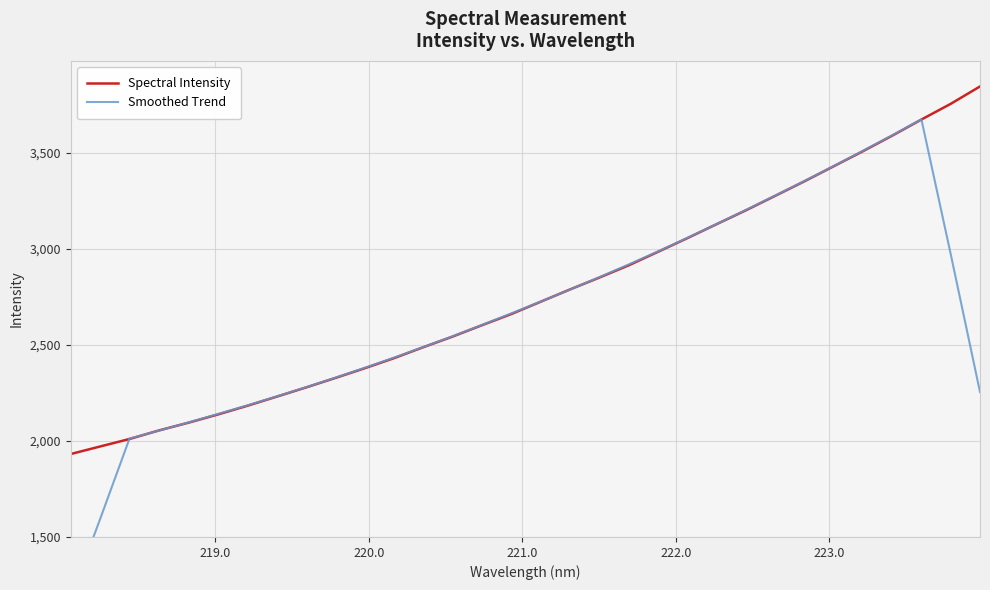

What is the difference between the maximum and second lowest values in the Spectral Intensity series?

1874.7